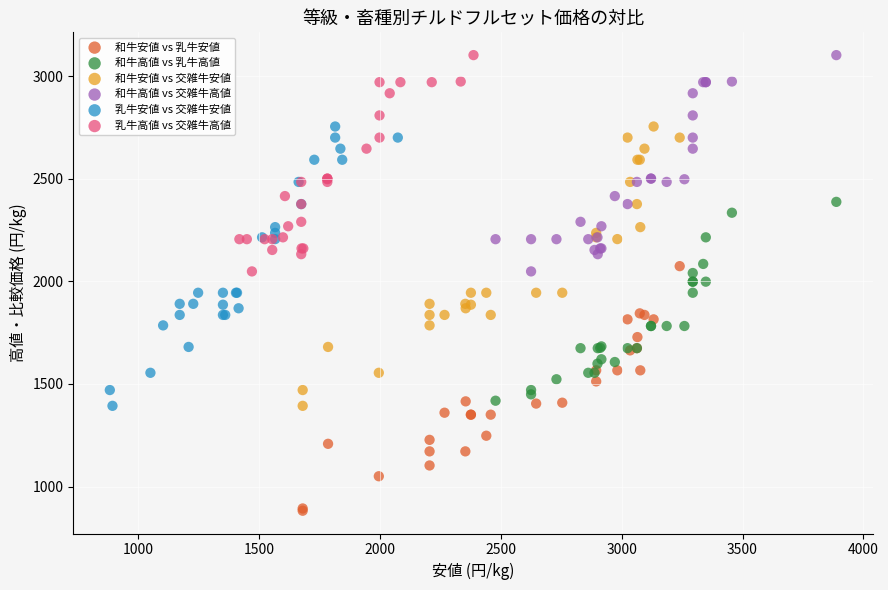

Which series reaches the minimum Y coordinate?

和牛安値 vs 乳牛安値